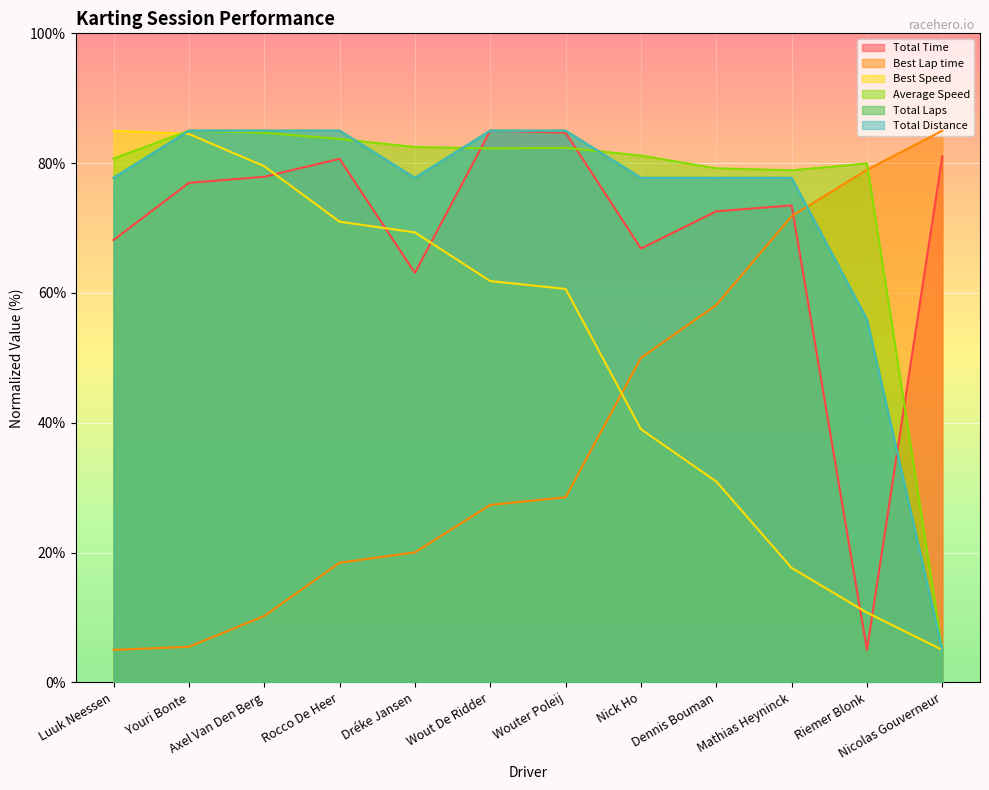

Between Dréke Jansen and Dennis Bouman, which series saw the biggest shift?

Best Speed